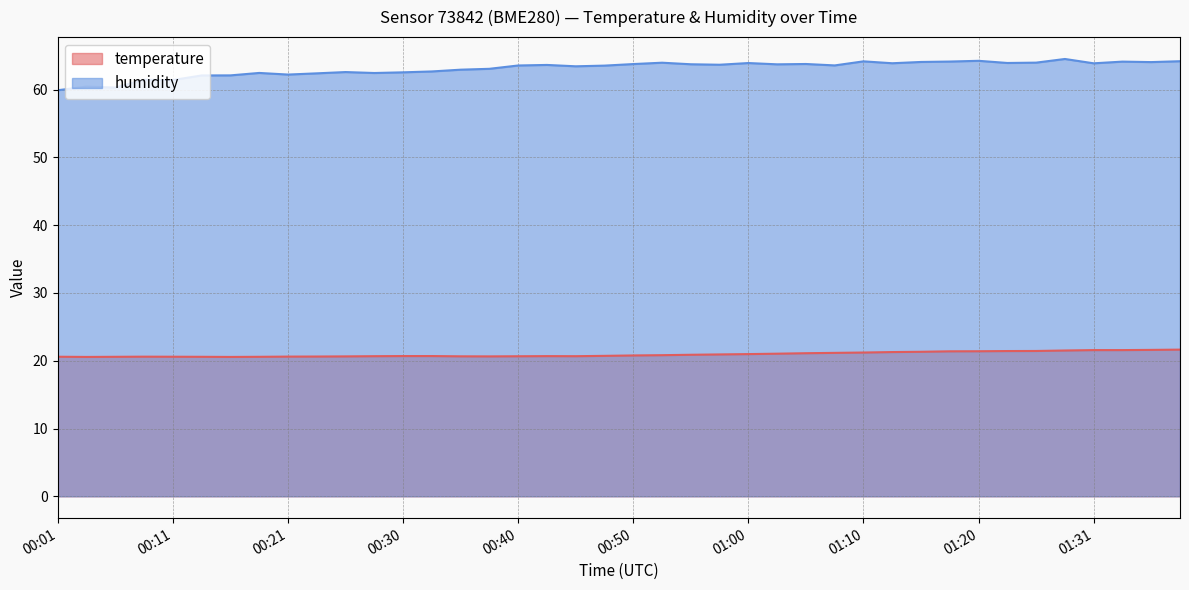

Rank the series by their maximum value, from highest to lowest.

humidity, temperature